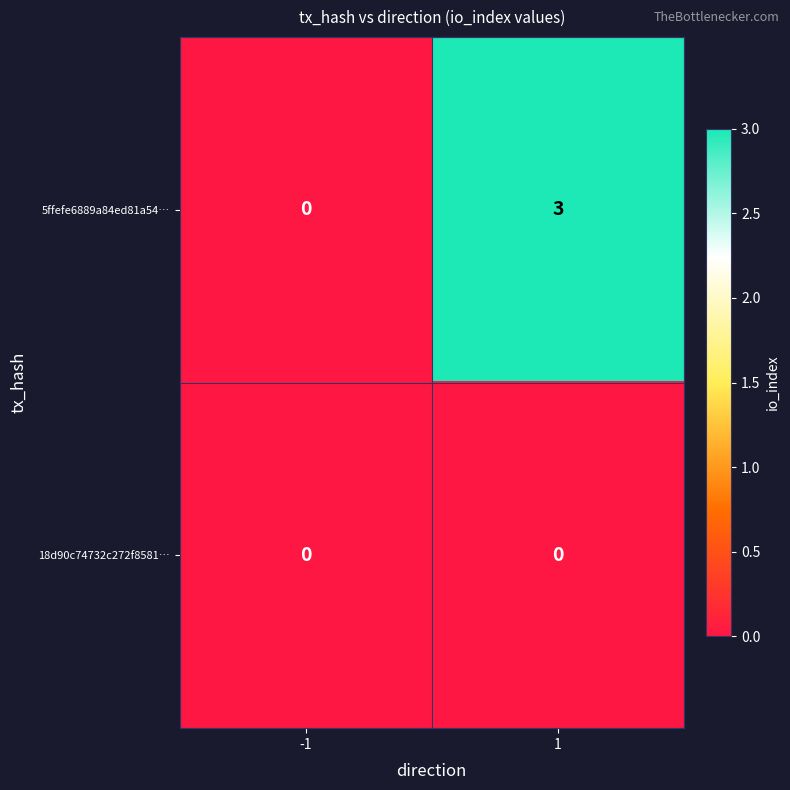

Reading left to right, transcribe all the data shown in this chart.

5ffefe6889a84ed81a54…: 0	3
18d90c74732c272f8581…: 0	0